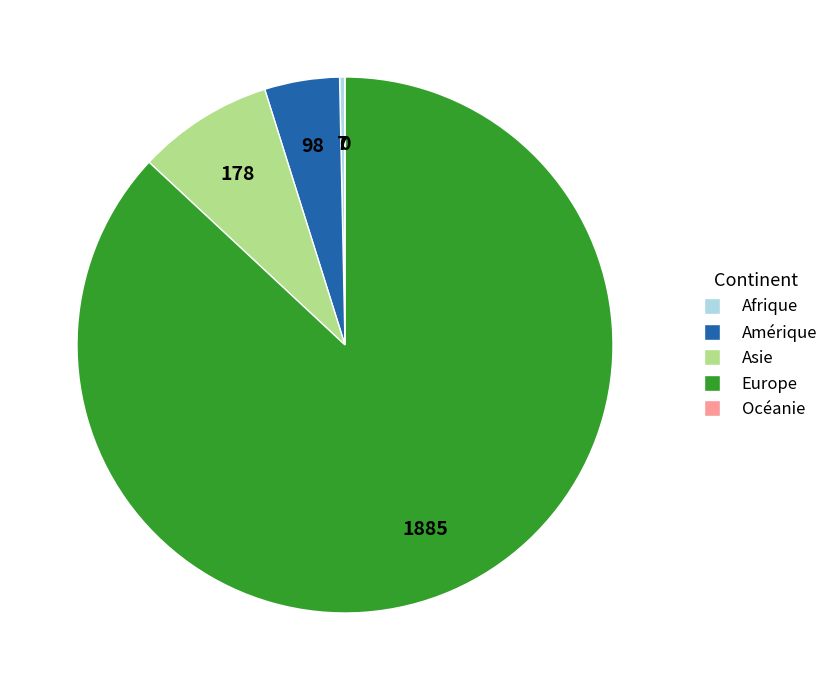

Is there a majority slice in this chart?

Yes